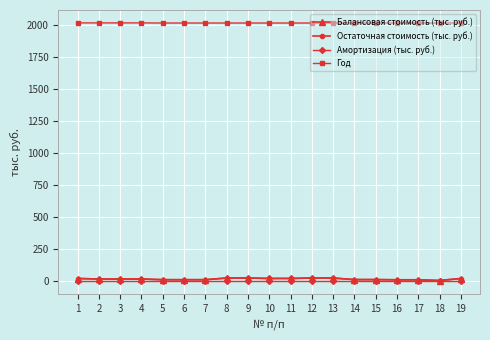

Does the chart have visible grid lines?

Yes